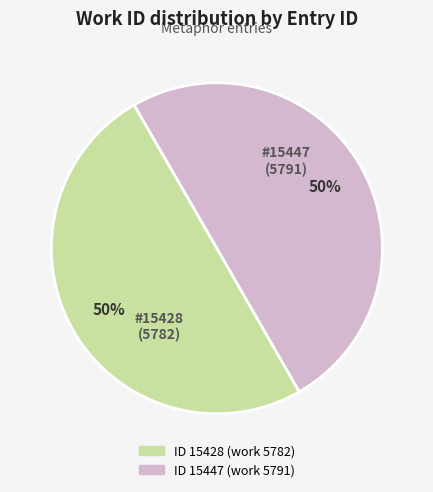

To the nearest percent, what is the average slice percentage?

50%